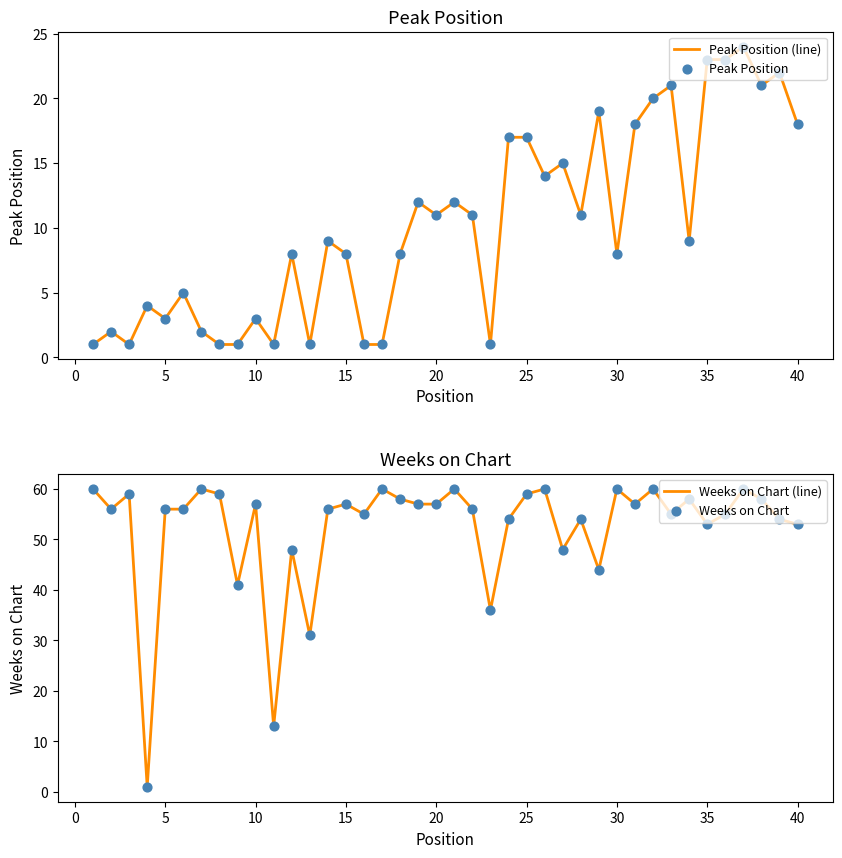

Which series has the largest total across all categories?

Weeks on Chart (line)